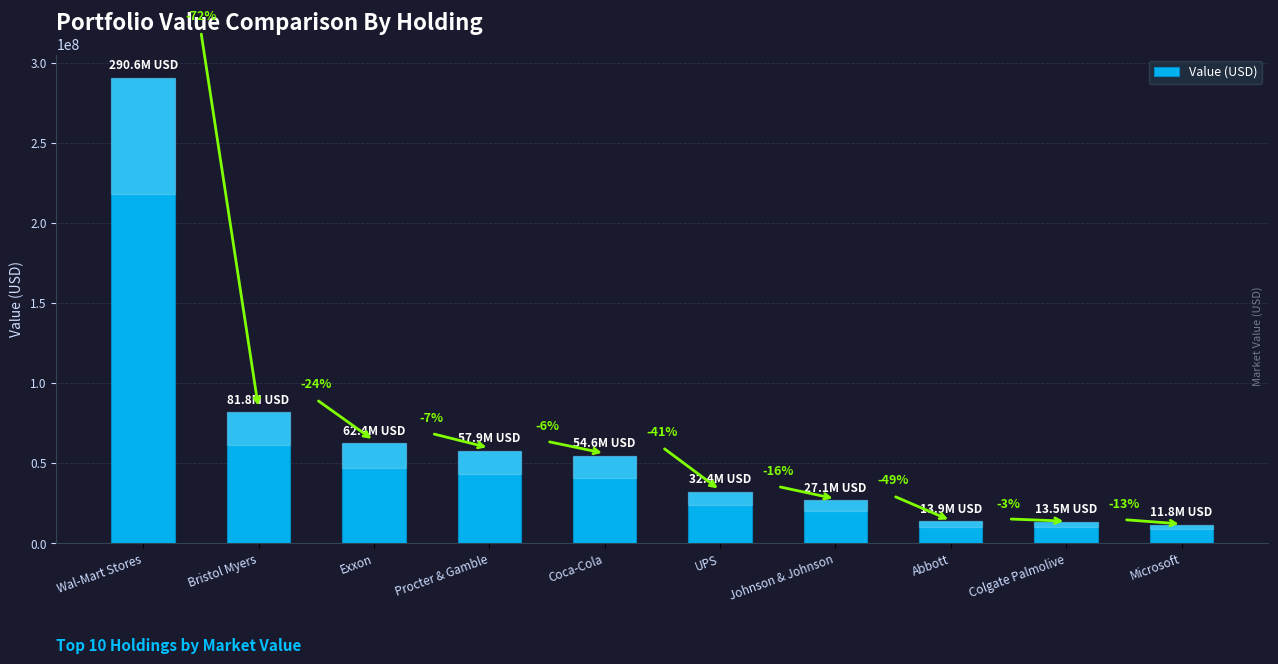

How many bars are there in total?

10